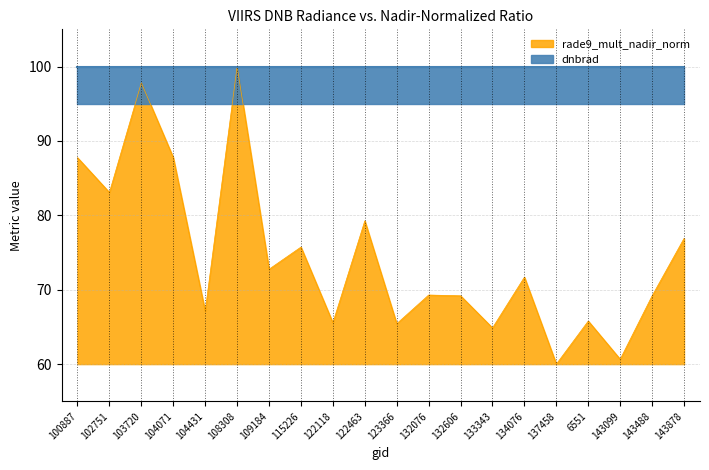

What is the average value?

74.5